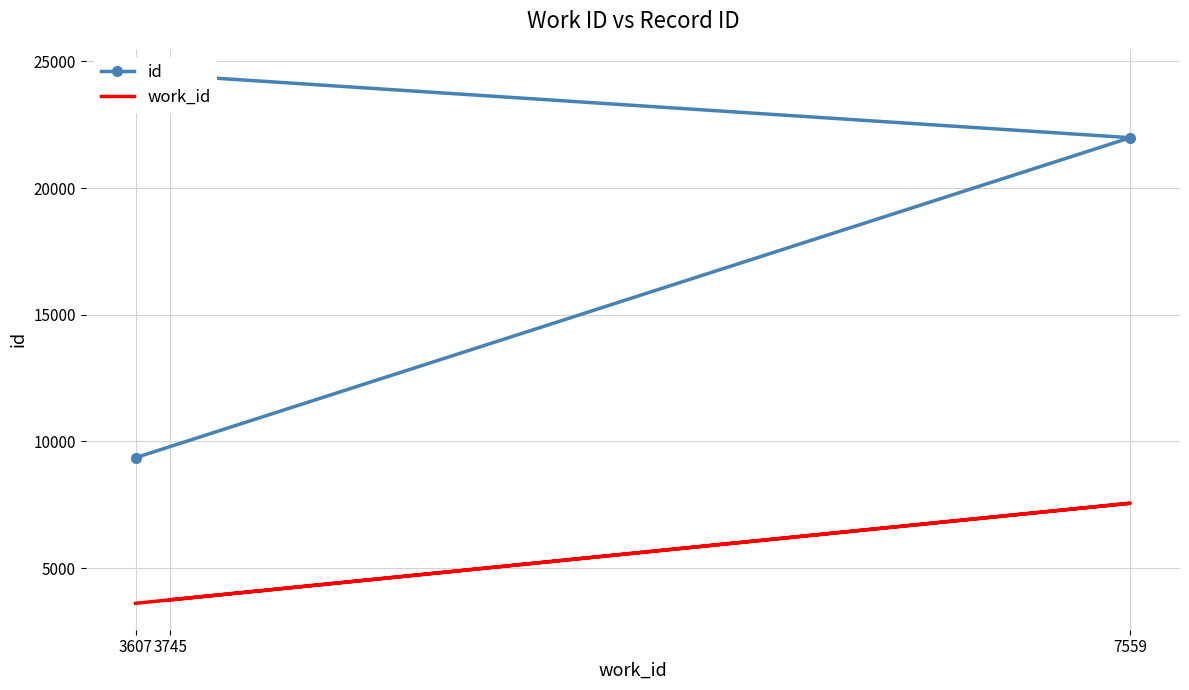

What value does the id series have at 3745, to the nearest 10?

24460